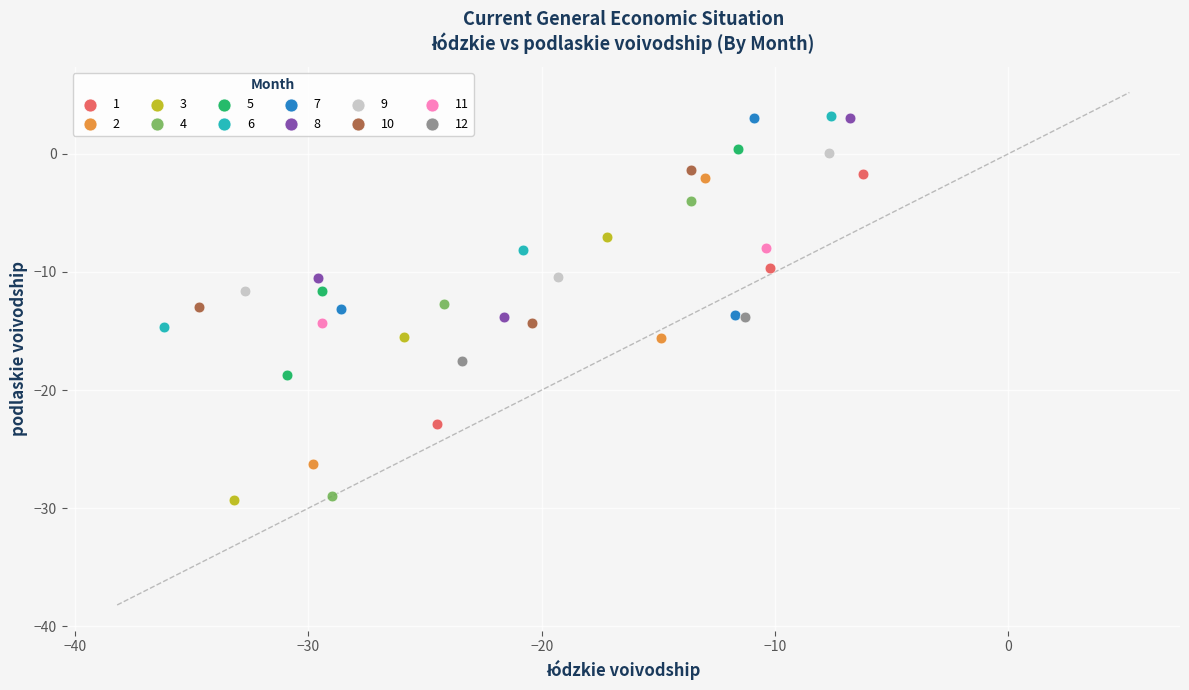

What are all the series names shown in the legend?

1, 2, 3, 4, 5, 6, 7, 8, 9, 10, 11, 12